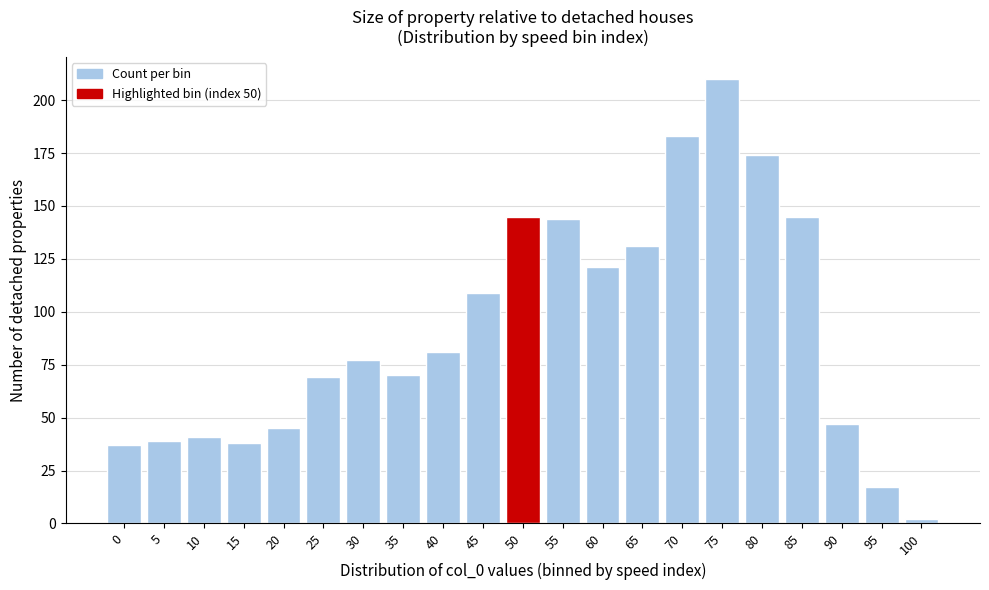

Reading left to right, what are all the values shown in this chart?

0=37	5=39	10=41	15=38	20=45	25=69	30=77	35=70	40=81	45=109	50=145	55=144	60=121	65=131	70=183	75=210	80=174	85=145	90=47	95=17	100=2